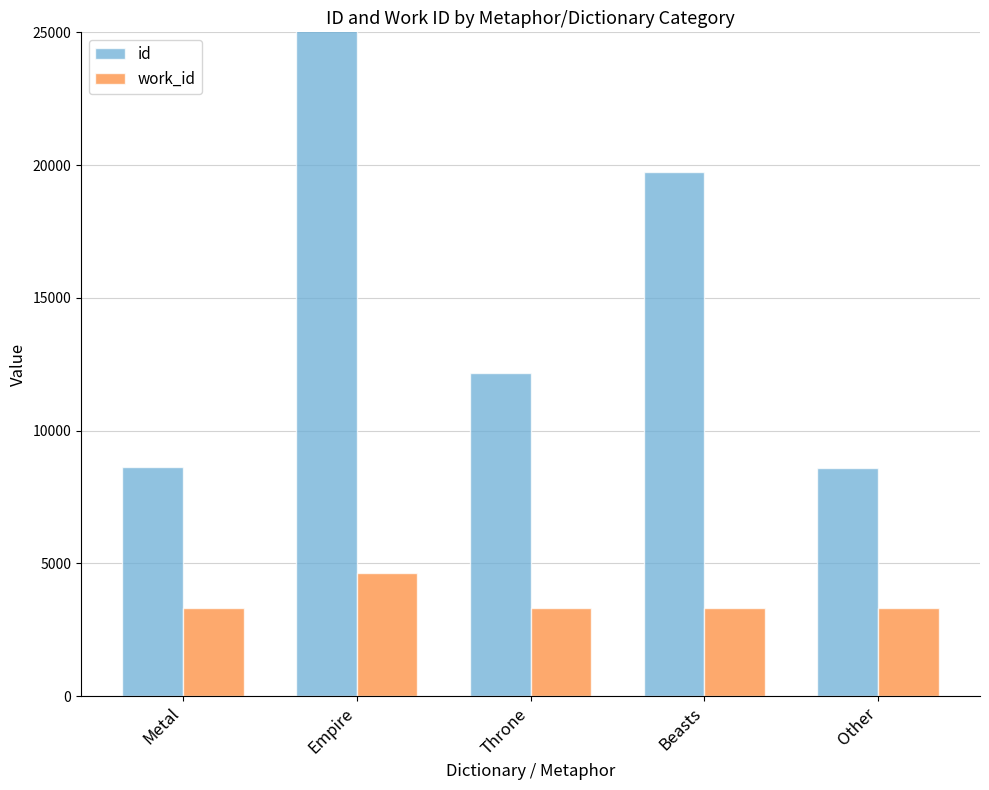

At which category does the chart reach its minimum across all series?

Metal